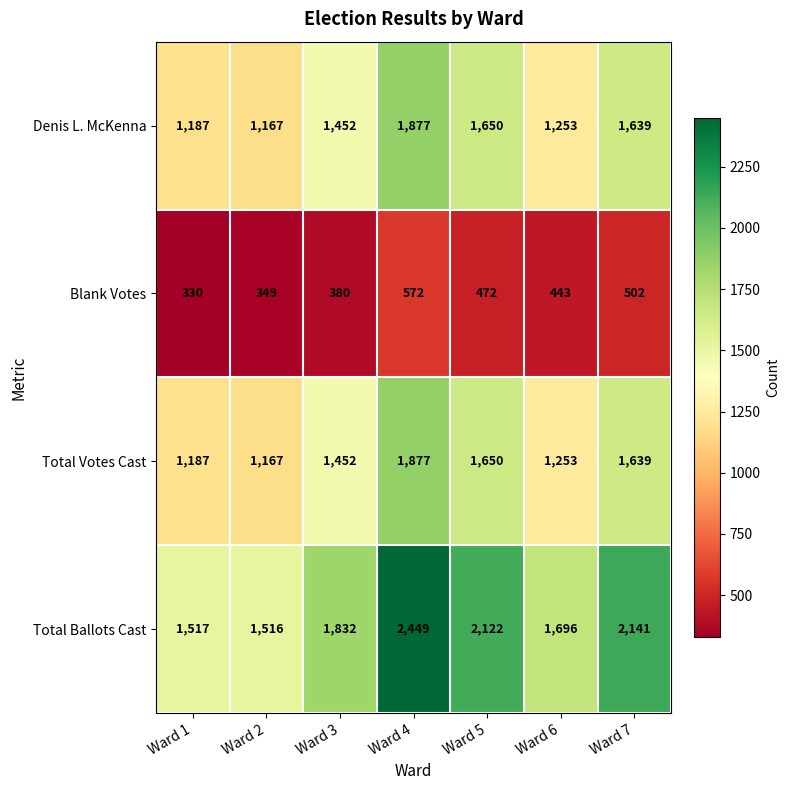

What is the lowest value of the Total Votes Cast series?

1167